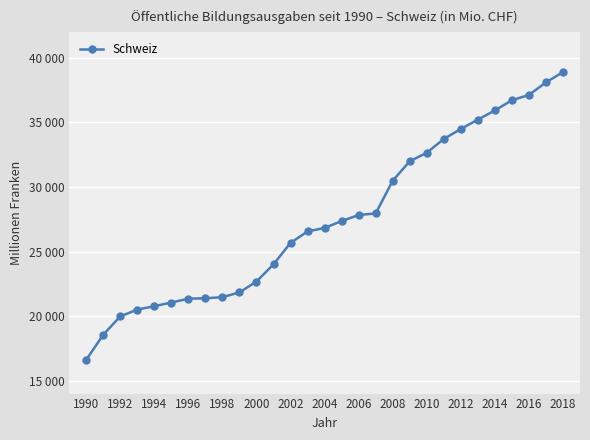

Is this an area chart (filled region under the line)?

No